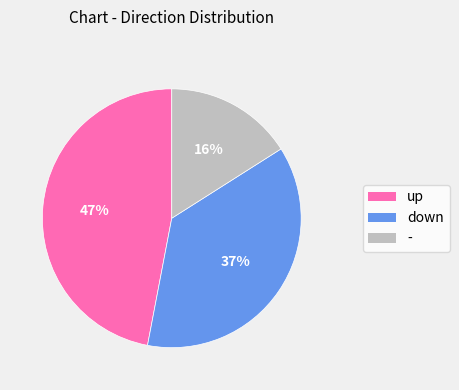

Count the number of slices in the pie.

3